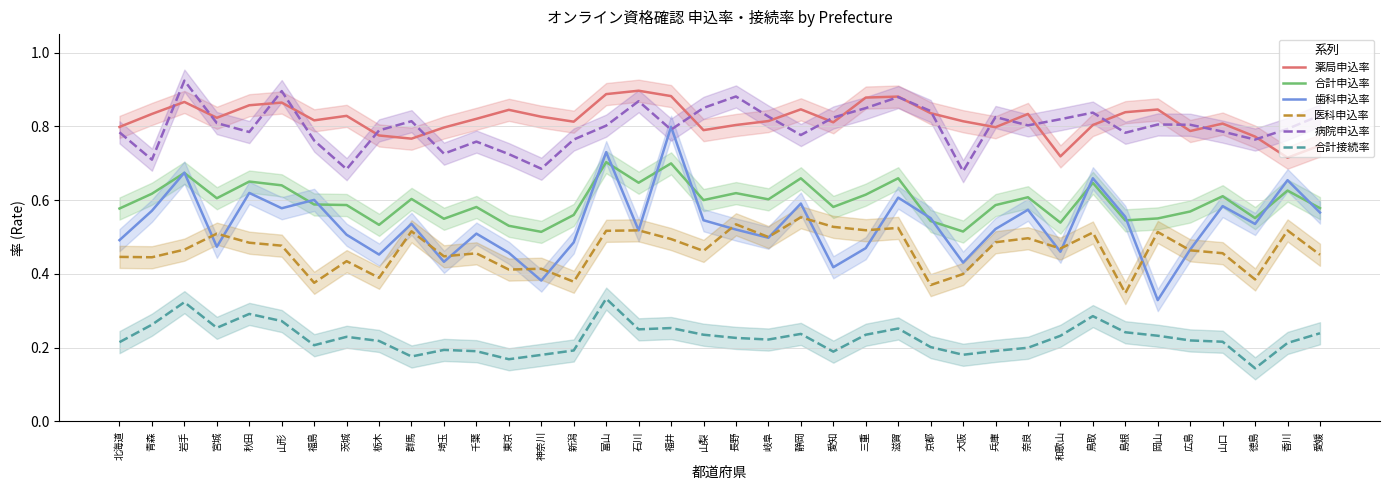

What is the maximum value for 医科申込率?

0.6